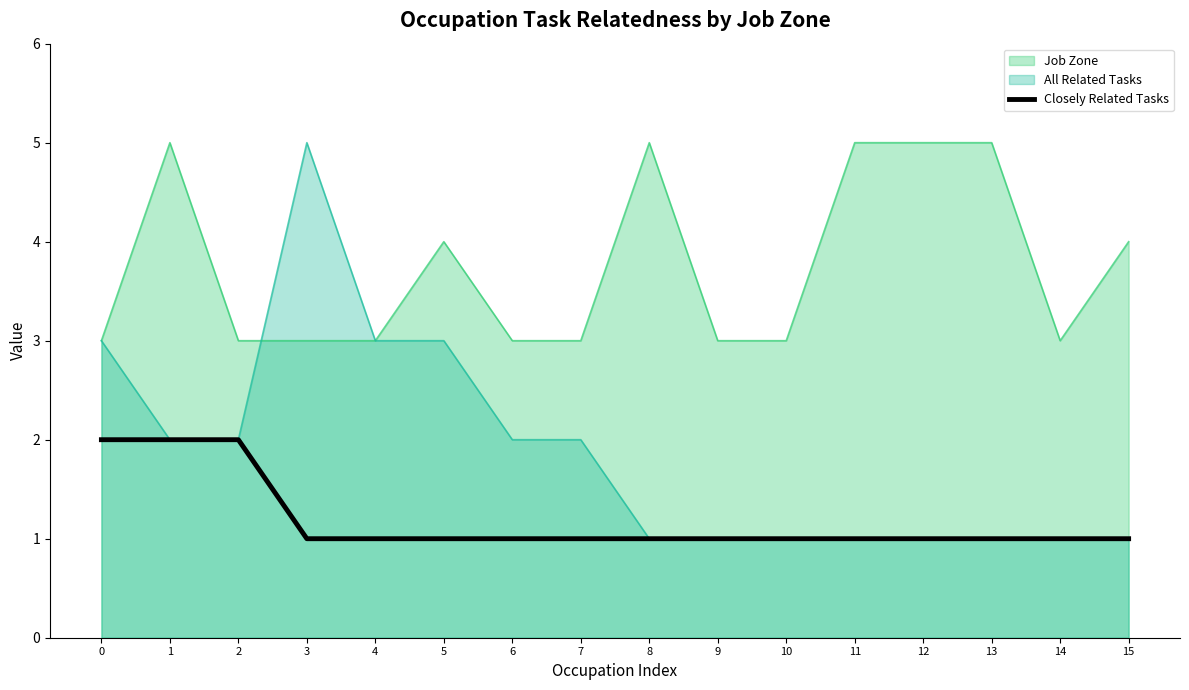

Which series has the widest spread of values?

All Related Tasks